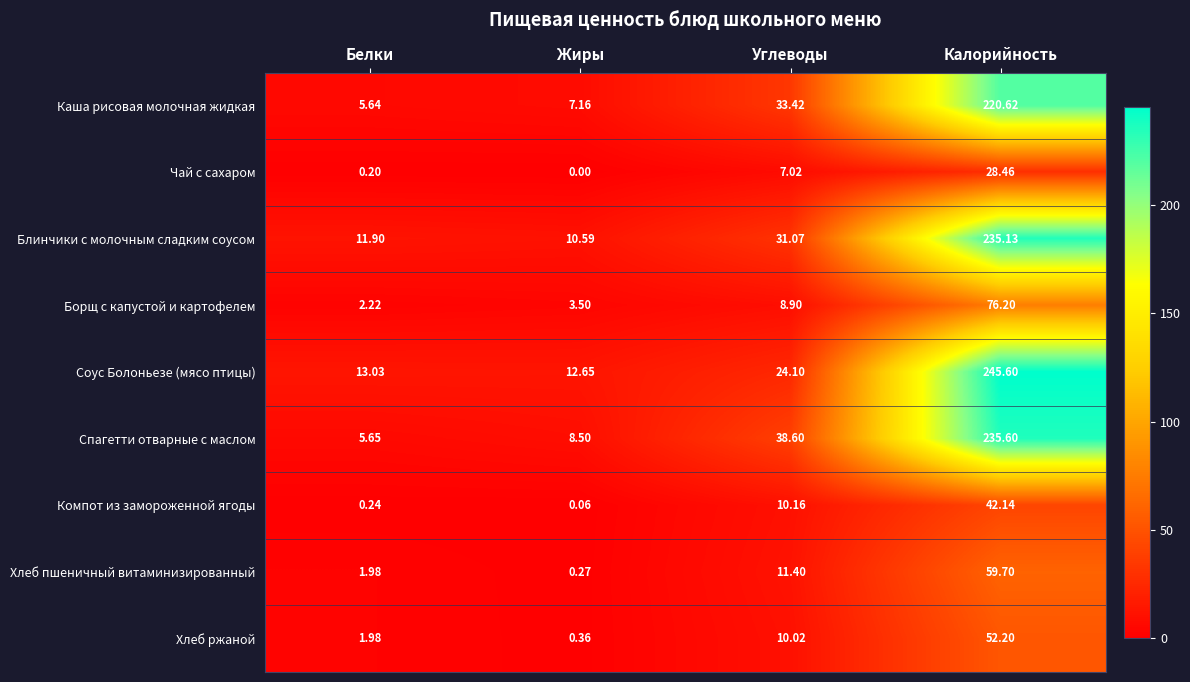

At which label is Хлеб ржаной closest to 26?

Углеводы